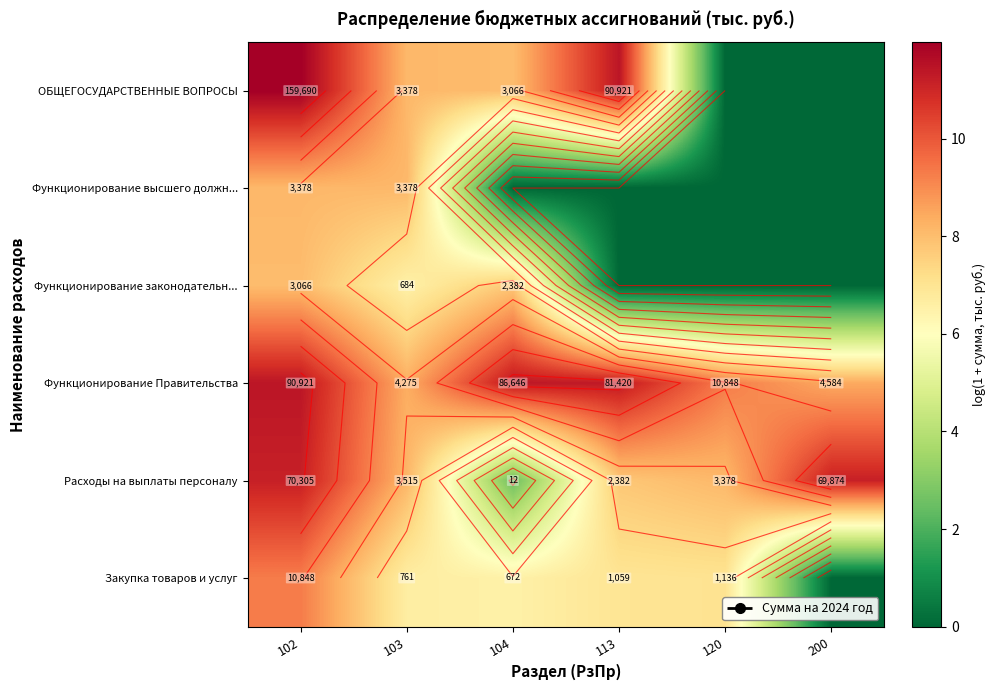

At which category is the sum across all series the highest?

102